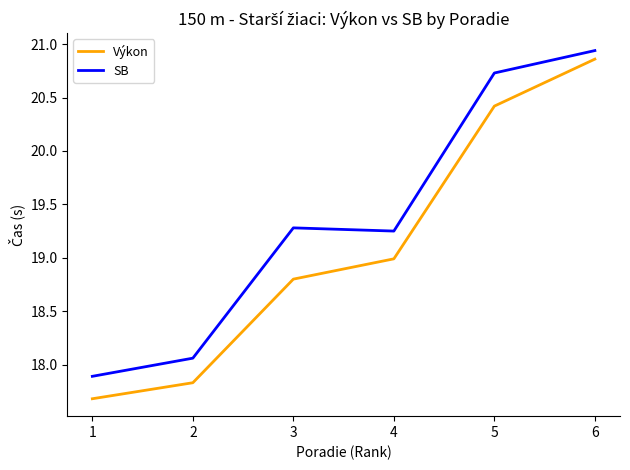

Rank the series by their average value, from highest to lowest.

SB, Výkon